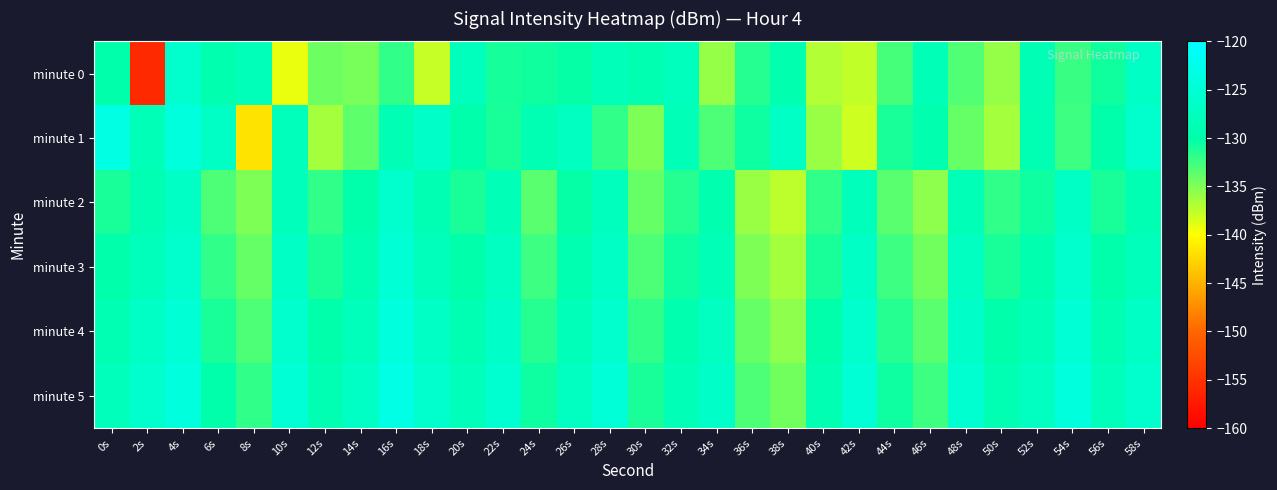

Reading left to right, what are all the values shown in this chart?

minute 0: 0s=-129.9	2s=-155.9	4s=-125.8	6s=-129.5	8s=-128.3	10s=-139.1	12s=-134.4	14s=-134.7	16s=-132.0	18s=-137.8	20s=-127.8	22s=-130.9	24s=-130.6	26s=-130.2	28s=-128.2	30s=-129.3	32s=-127.7	34s=-135.8	36s=-131.5	38s=-129.5	40s=-137.0	42s=-137.6	44s=-132.8	46s=-128.6	48s=-133.2	50s=-135.8	52s=-128.9	54s=-132.2	56s=-130.8	58s=-126.9
minute 1: 0s=-123.3	2s=-128.5	4s=-124.0	6s=-126.8	8s=-141.8	10s=-128.0	12s=-136.4	14s=-133.6	16s=-128.7	18s=-126.6	20s=-130.0	22s=-131.0	24s=-129.0	26s=-127.5	28s=-132.0	30s=-135.0	32s=-128.5	34s=-133.0	36s=-130.5	38s=-127.0	40s=-136.0	42s=-138.0	44s=-131.0	46s=-129.5	48s=-134.0	50s=-136.5	52s=-129.0	54s=-132.5	56s=-130.0	58s=-126.0
minute 2: 0s=-131.0	2s=-129.0	4s=-127.0	6s=-133.0	8s=-135.0	10s=-128.0	12s=-132.0	14s=-130.0	16s=-126.0	18s=-129.0	20s=-131.0	22s=-128.5	24s=-133.5	26s=-130.2	28s=-127.8	30s=-134.0	32s=-131.5	34s=-129.5	36s=-136.0	38s=-137.5	40s=-132.0	42s=-128.0	44s=-133.5	46s=-135.5	48s=-128.5	50s=-132.0	52s=-130.5	54s=-127.0	56s=-131.0	58s=-129.0
minute 3: 0s=-130.0	2s=-128.0	4s=-126.0	6s=-132.0	8s=-134.0	10s=-127.0	12s=-131.0	14s=-129.0	16s=-125.0	18s=-128.0	20s=-130.0	22s=-127.5	24s=-132.5	26s=-129.2	28s=-126.8	30s=-133.0	32s=-130.5	34s=-128.5	36s=-135.0	38s=-136.5	40s=-131.0	42s=-127.0	44s=-132.5	46s=-134.5	48s=-127.5	50s=-131.0	52s=-129.5	54s=-126.0	56s=-130.0	58s=-128.0
minute 4: 0s=-129.0	2s=-127.0	4s=-125.0	6s=-131.0	8s=-133.0	10s=-126.0	12s=-130.0	14s=-128.0	16s=-124.0	18s=-127.0	20s=-129.0	22s=-126.5	24s=-131.5	26s=-128.2	28s=-125.8	30s=-132.0	32s=-129.5	34s=-127.5	36s=-134.0	38s=-135.5	40s=-130.0	42s=-126.0	44s=-131.5	46s=-133.5	48s=-126.5	50s=-130.0	52s=-128.5	54s=-125.0	56s=-129.0	58s=-127.0
minute 5: 0s=-128.0	2s=-126.0	4s=-124.0	6s=-130.0	8s=-132.0	10s=-125.0	12s=-129.0	14s=-127.0	16s=-123.0	18s=-126.0	20s=-128.0	22s=-125.5	24s=-130.5	26s=-127.2	28s=-124.8	30s=-131.0	32s=-128.5	34s=-126.5	36s=-133.0	38s=-134.5	40s=-129.0	42s=-125.0	44s=-130.5	46s=-132.5	48s=-125.5	50s=-129.0	52s=-127.5	54s=-124.0	56s=-128.0	58s=-126.0